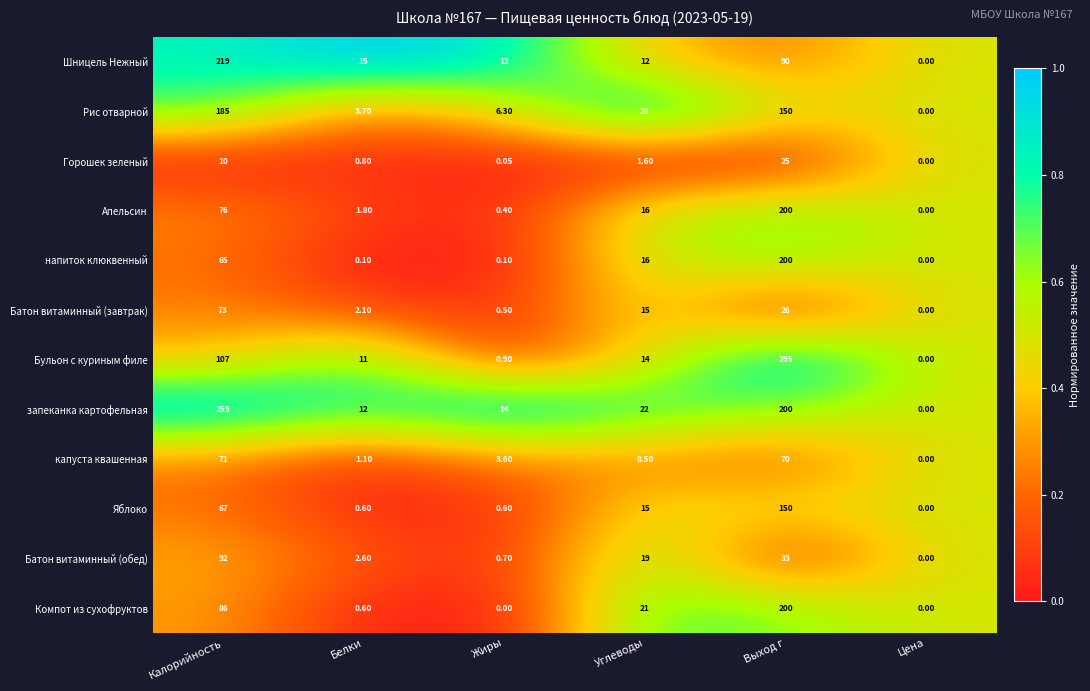

Between Углеводы and Цена, which series saw the biggest shift?

Рис отварной